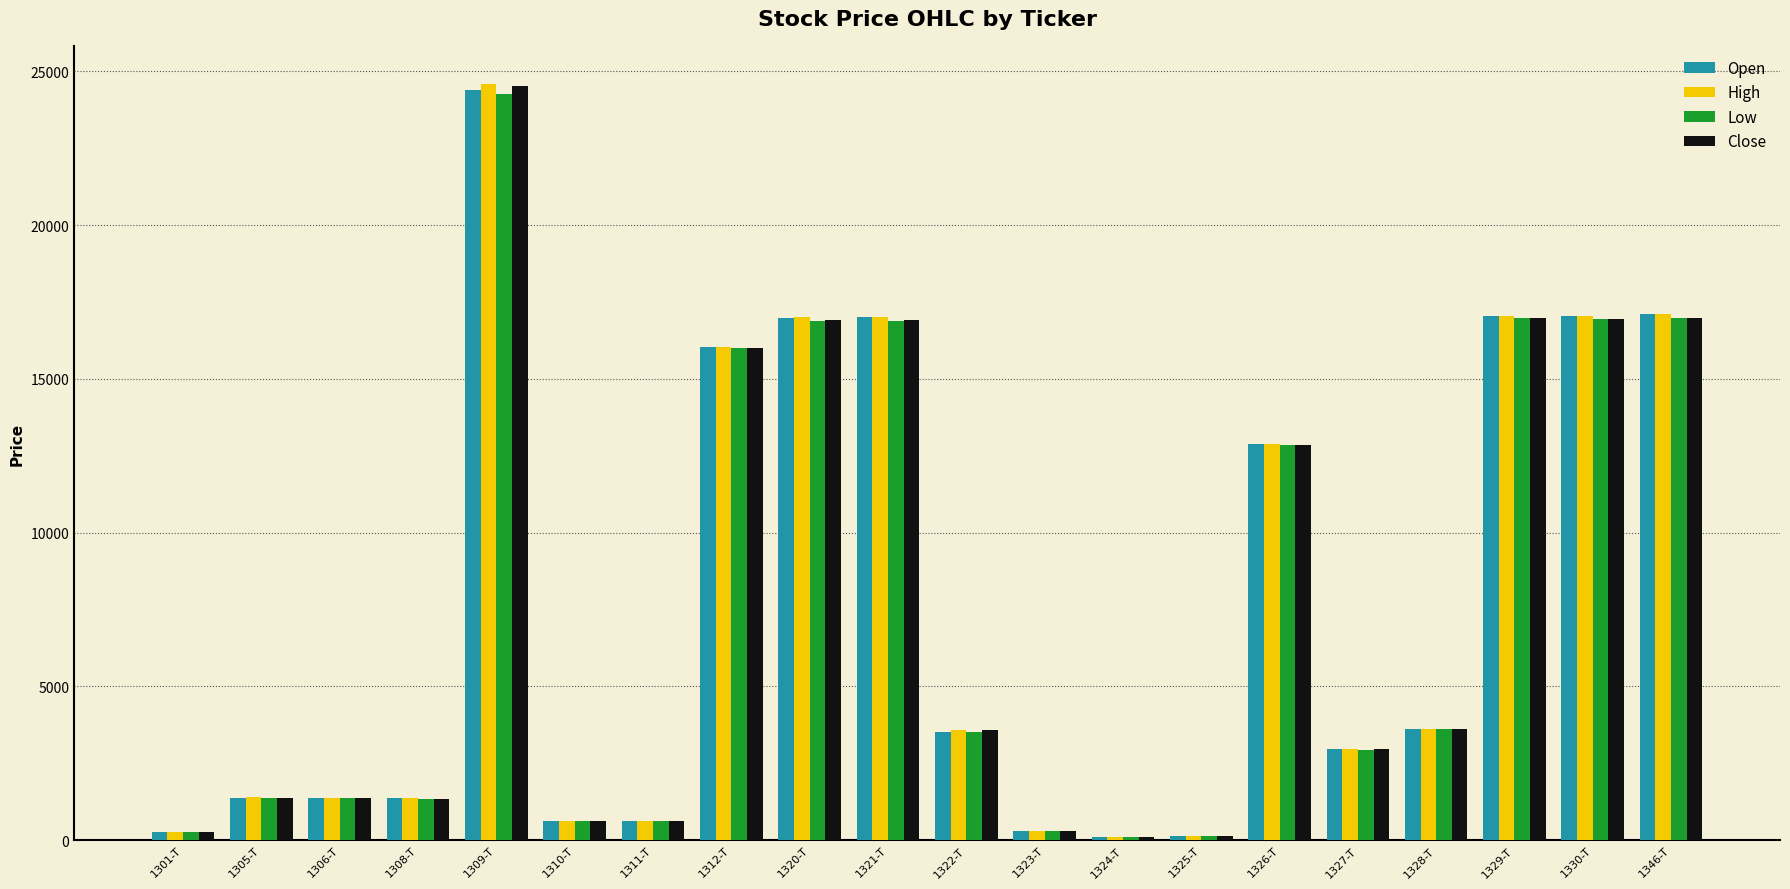

What is the total value across all series at 1309-T?

97780